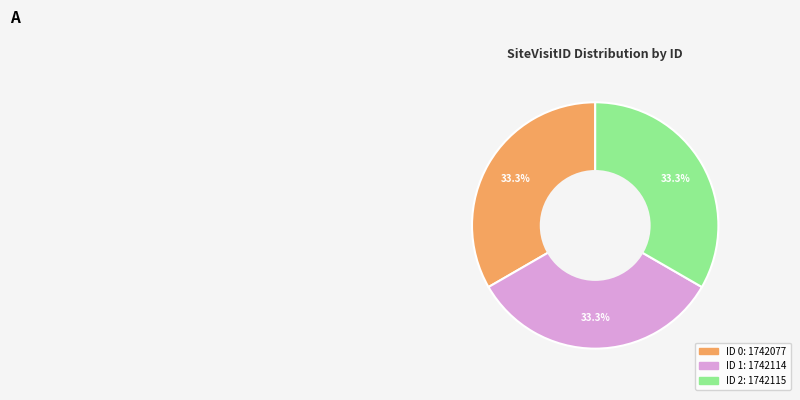

Is there any slice that represents more than half of the pie?

No